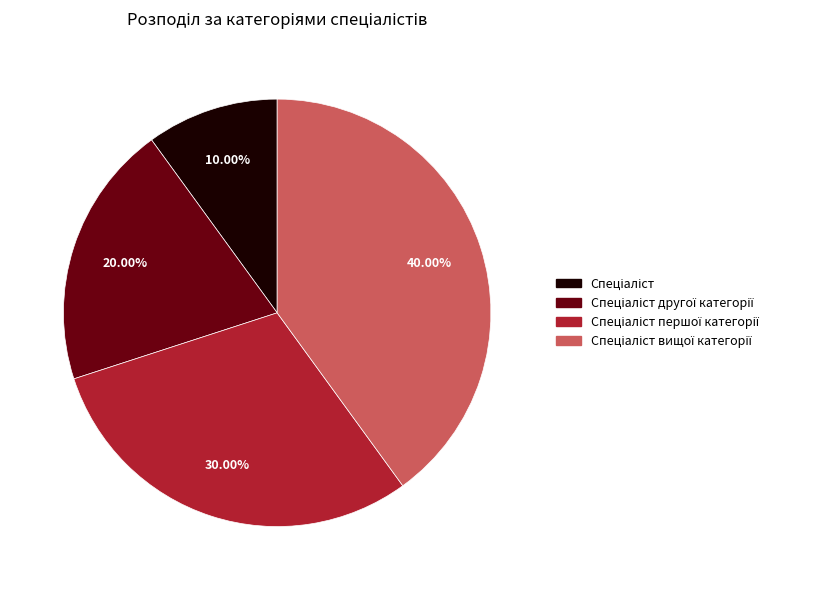

Does any single category account for the majority?

No